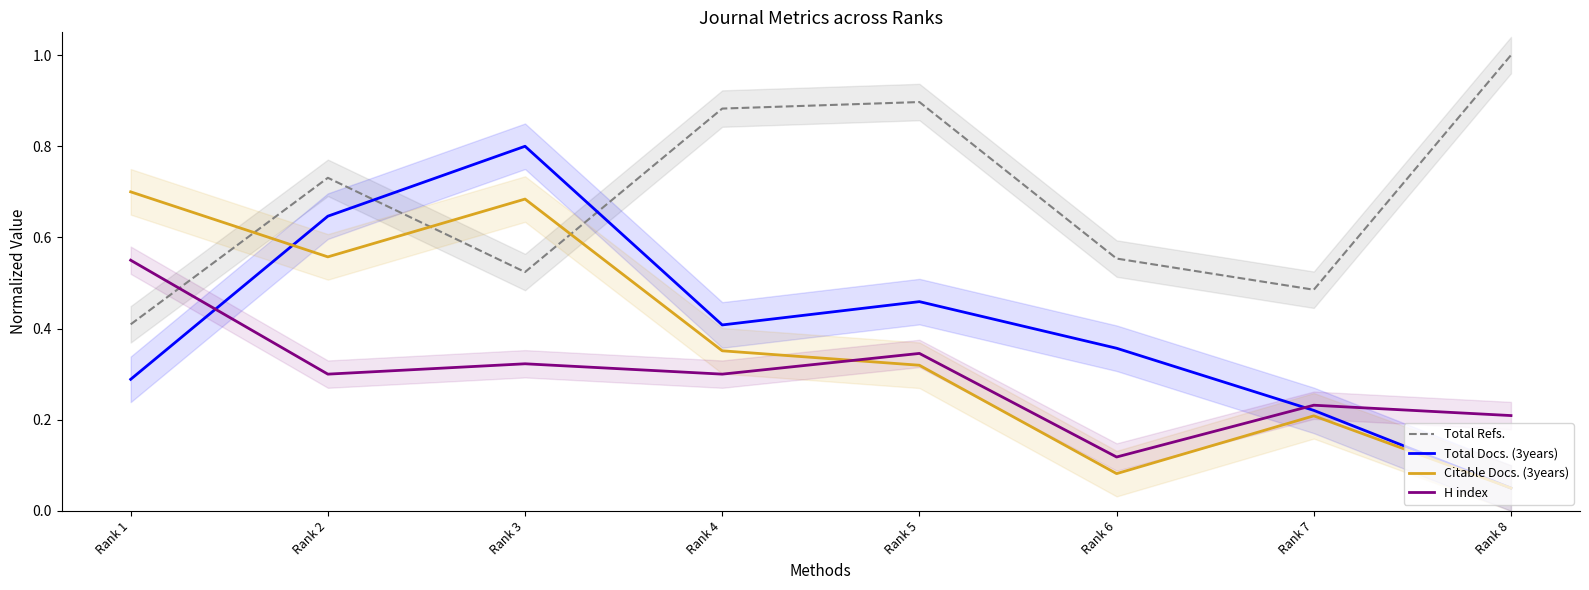

What is the difference between the highest and lowest values at Rank 6?

0.5